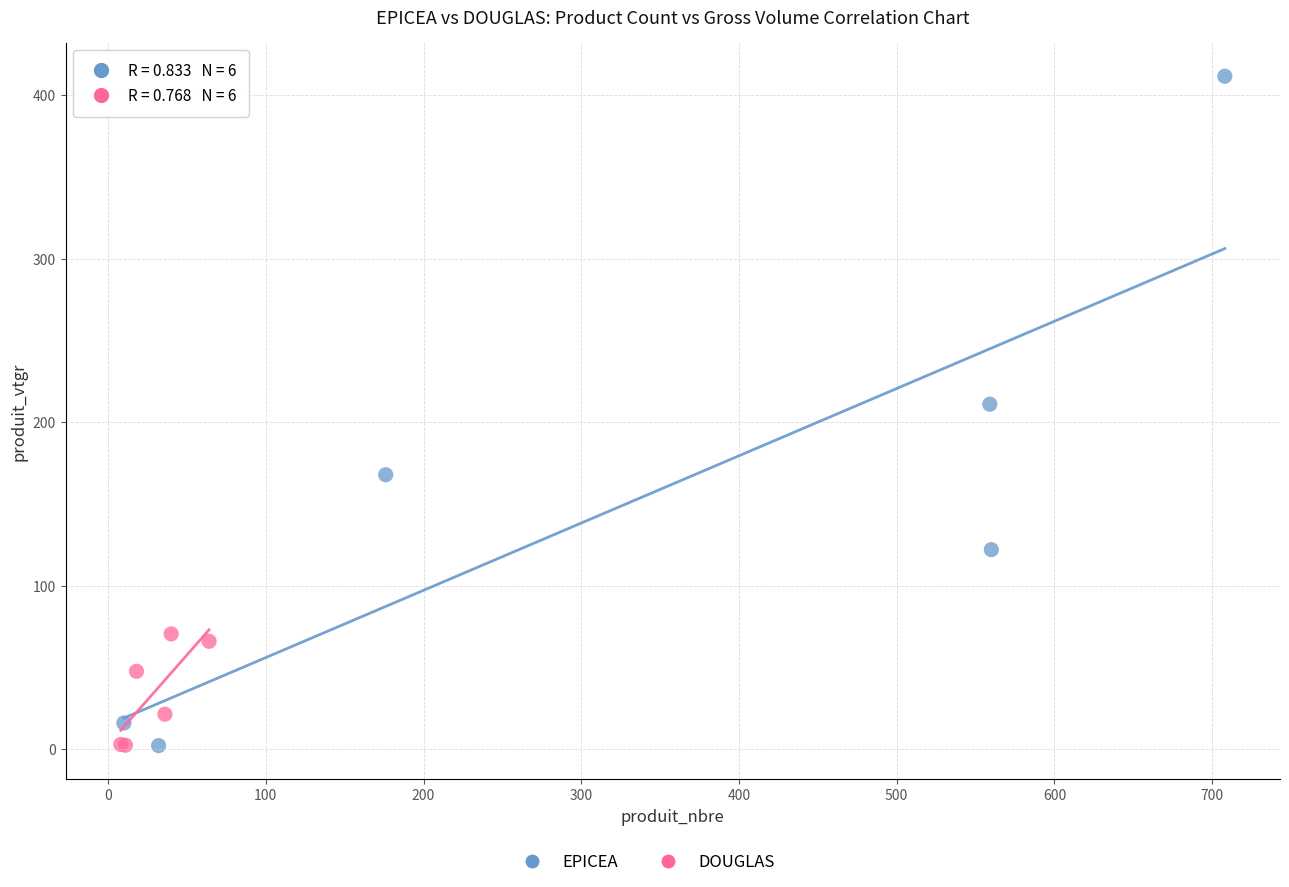

Which series has the largest Y range (max minus min)?

EPICEA